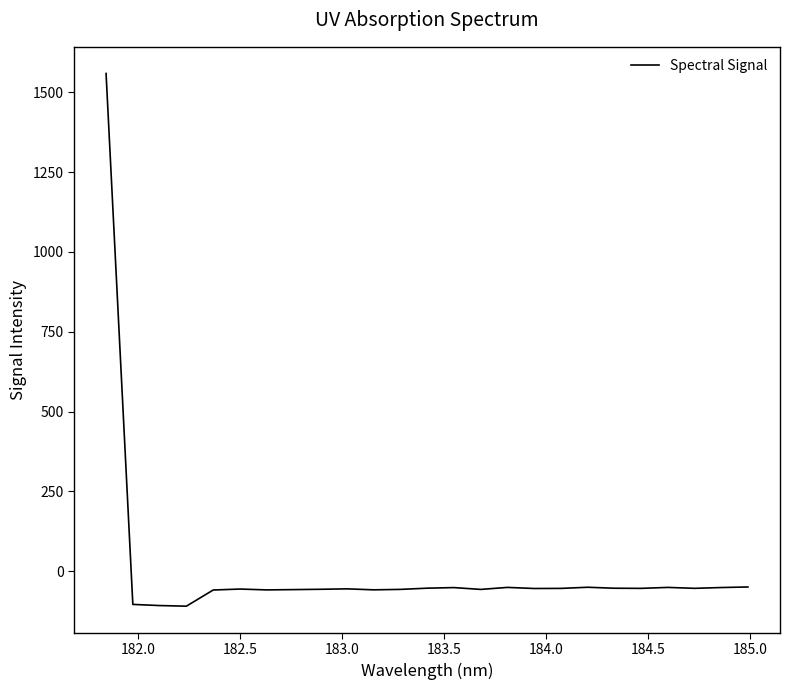

True or false: the data has more than 1 interior local peaks.

True